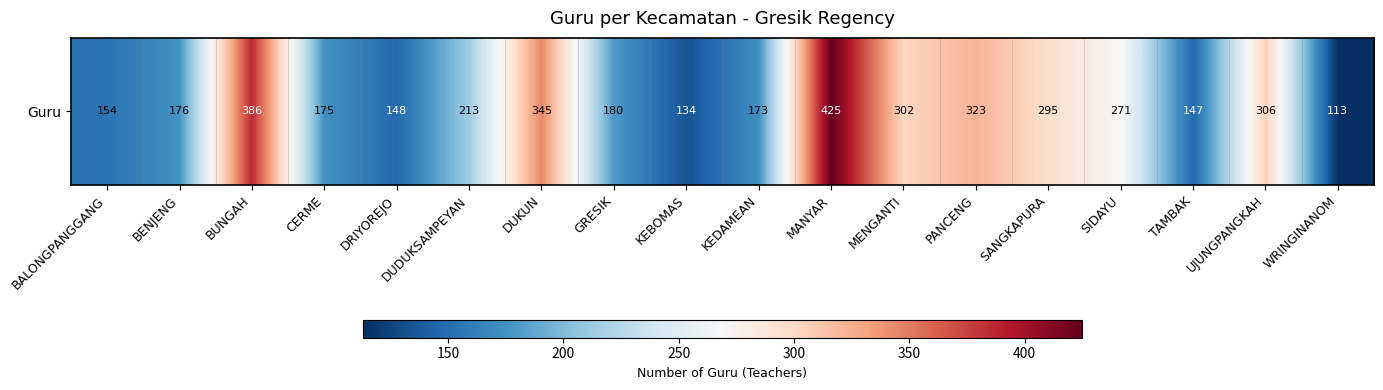

What is the difference between the values at BUNGAH and SIDAYU?

115